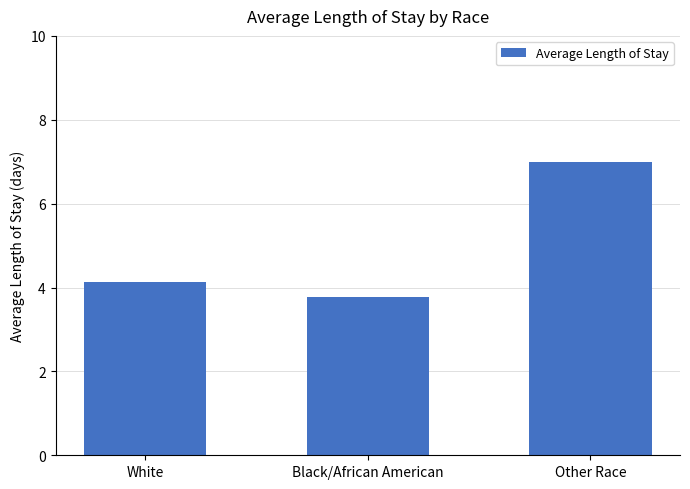

How many bars are there in total?

3